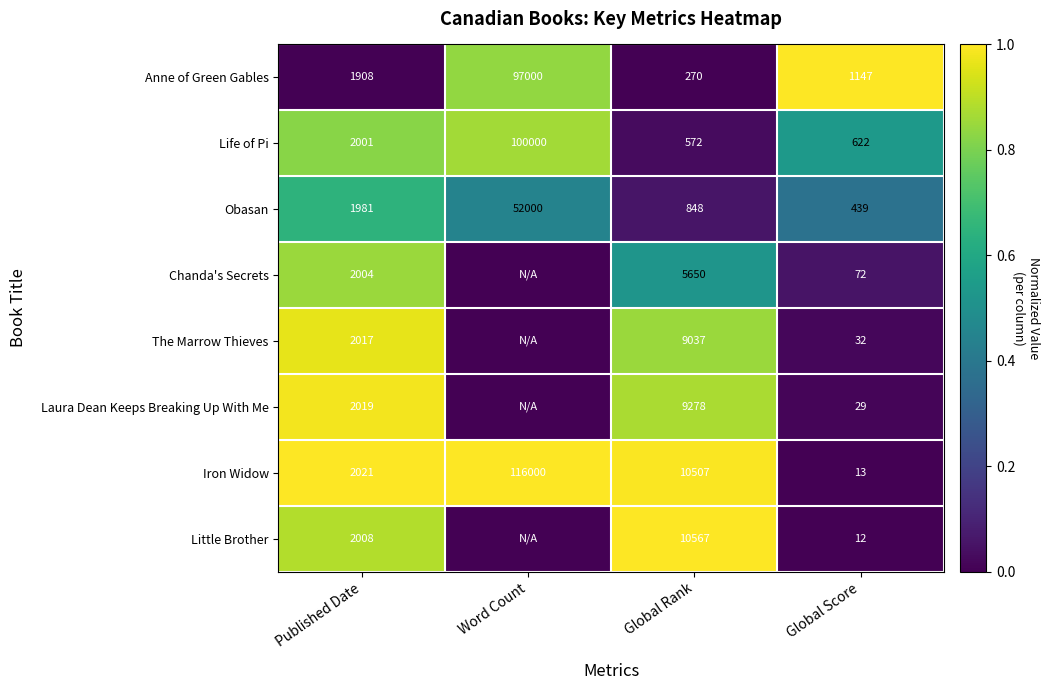

The value of Chanda's Secrets at Global Rank is 0.8. True or false?

False